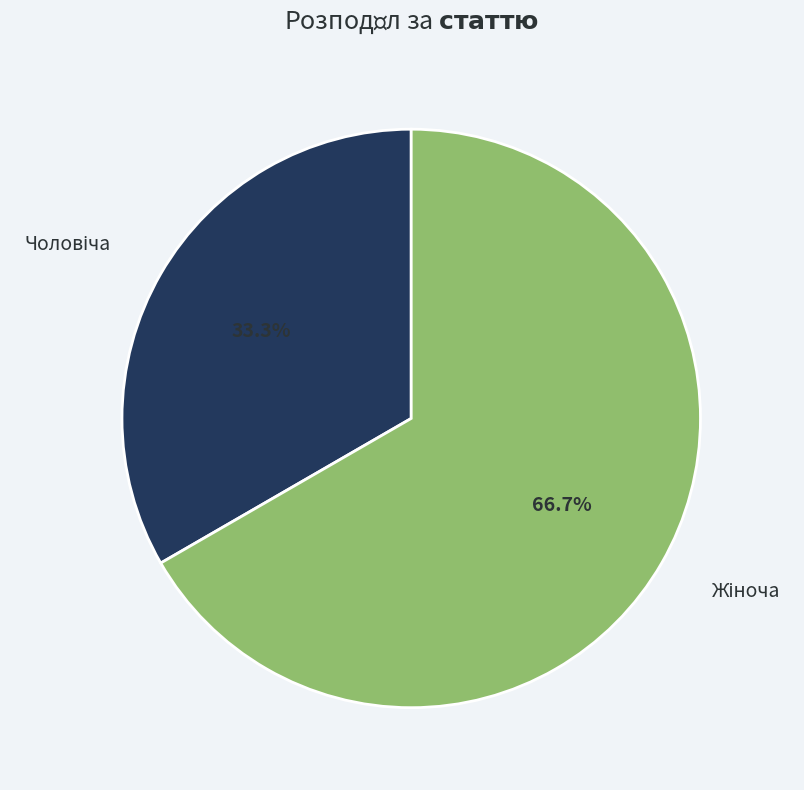

To the nearest percent, what is the difference between the largest and smallest slice percentages?

33%